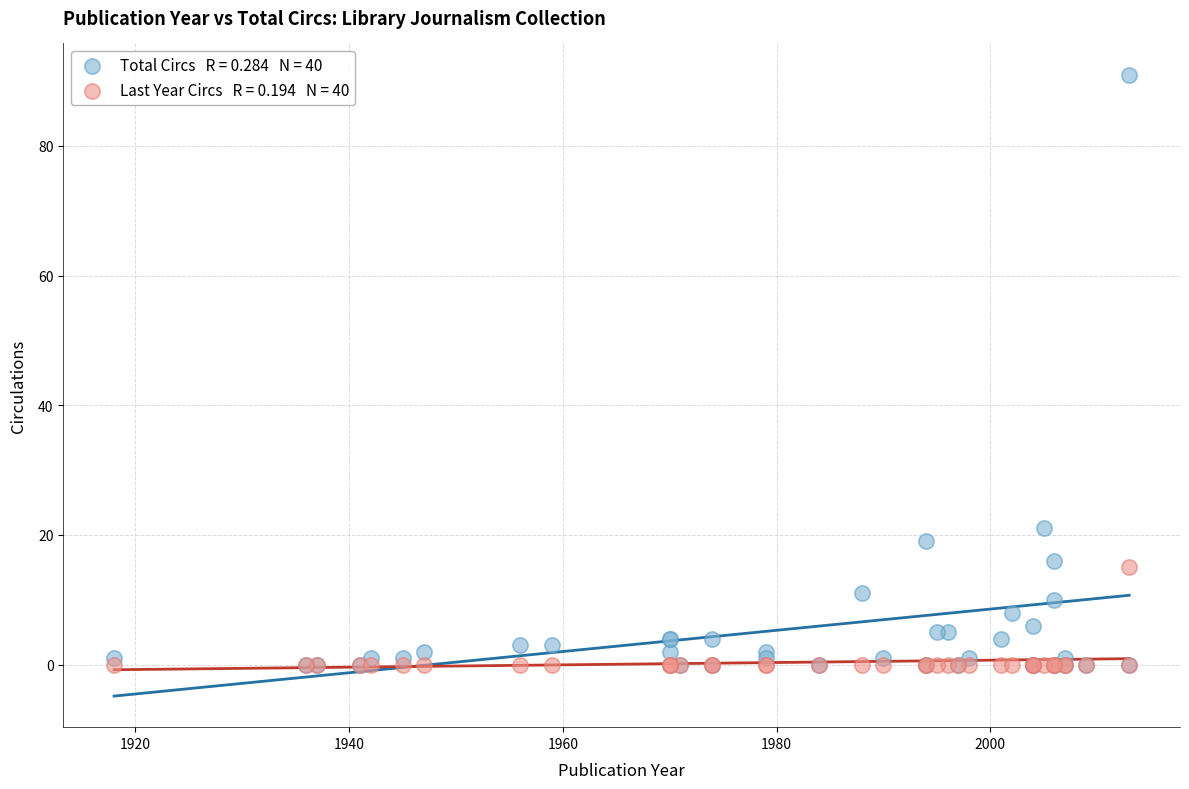

Across all series, what Y value is closest to 45?

21